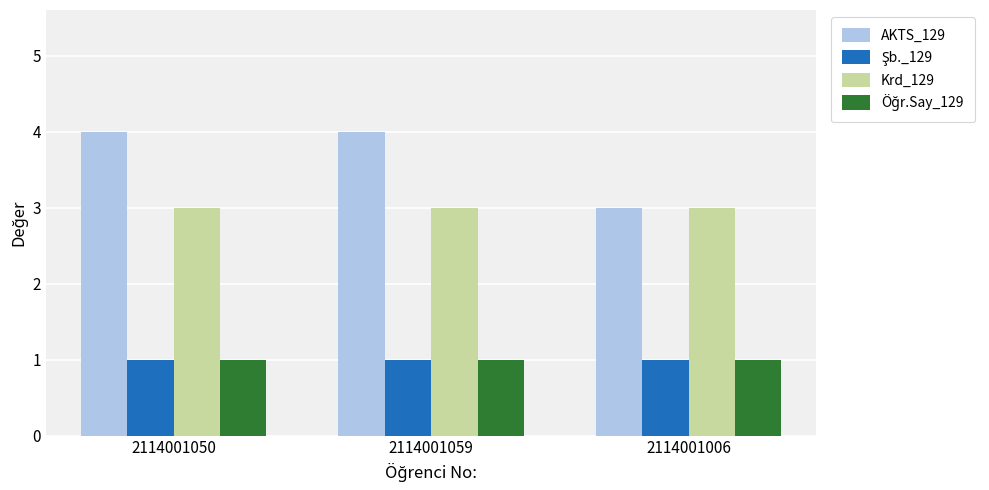

Read the Krd_129 value at 2114001050.

3